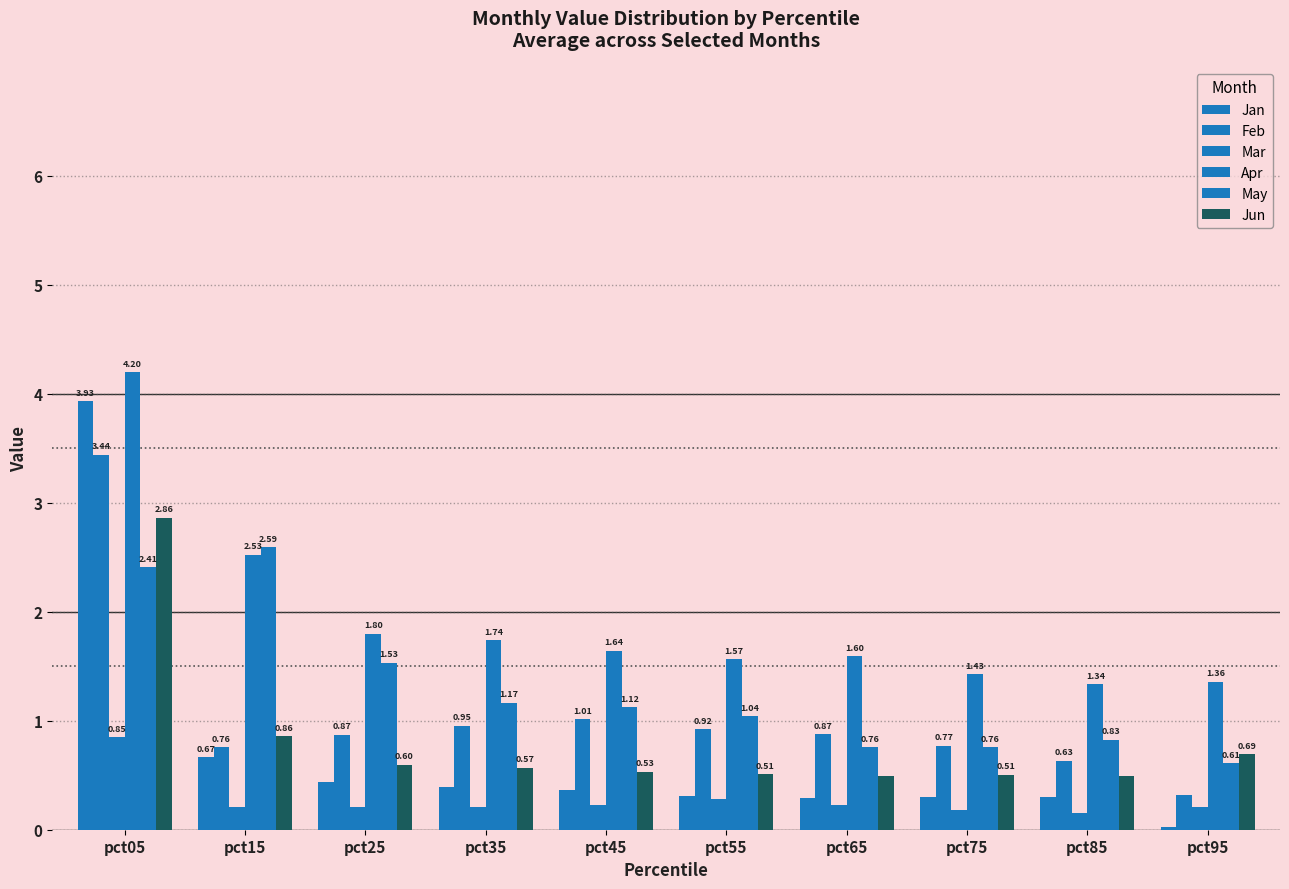

What is the average value of the Feb series?

1.1